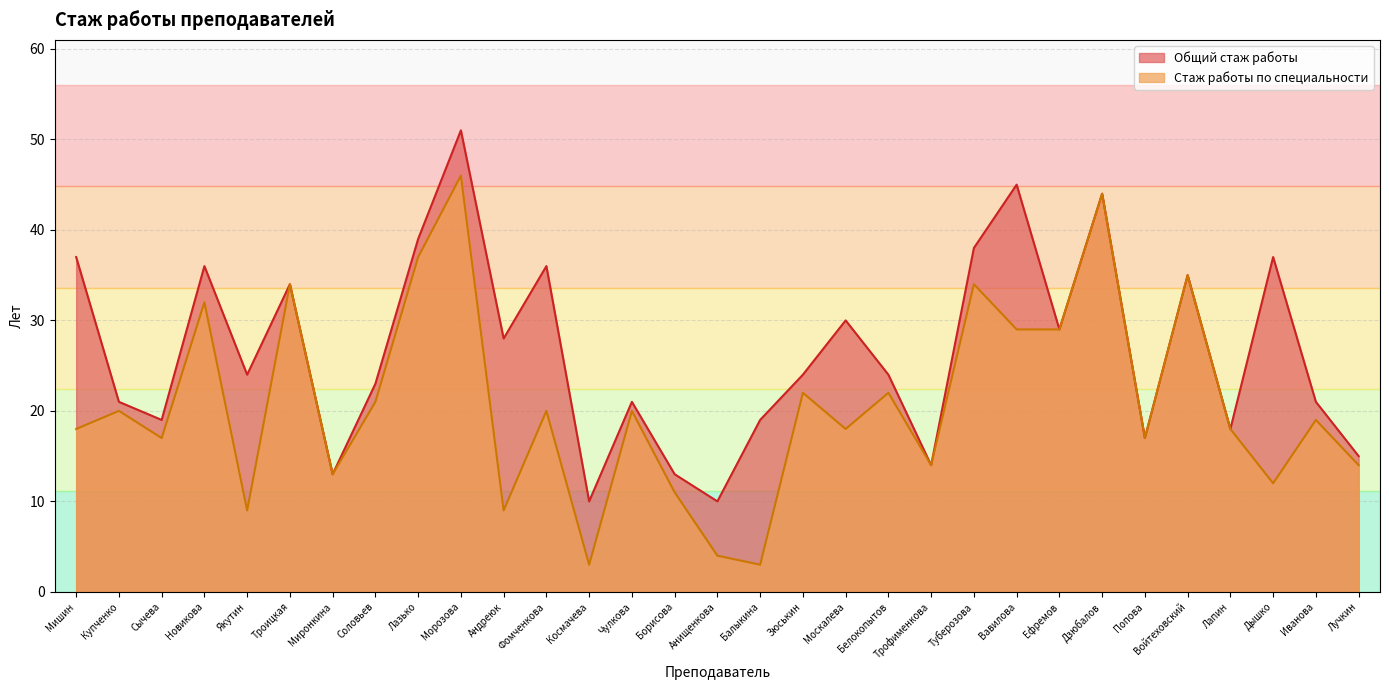

What is the label of the 23rd point from the left?

Вавилова